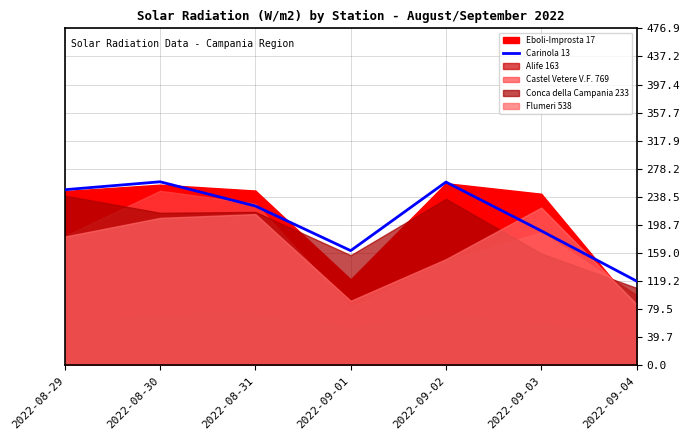

What is the sum of all values?

1466.2